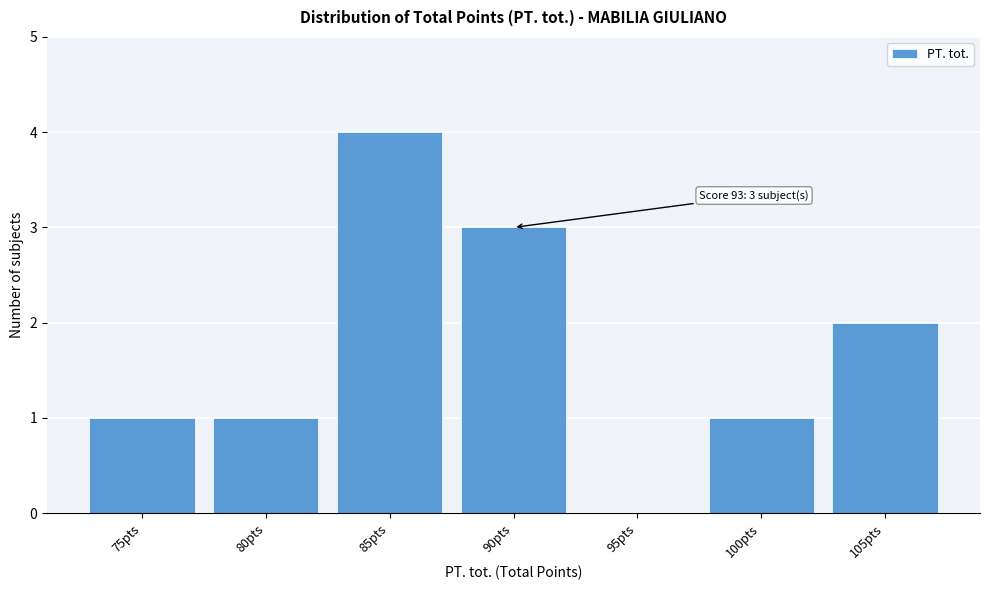

Reading right to left, extract all data points from this chart.

105pts=2	100pts=1	95pts=0	90pts=3	85pts=4	80pts=1	75pts=1